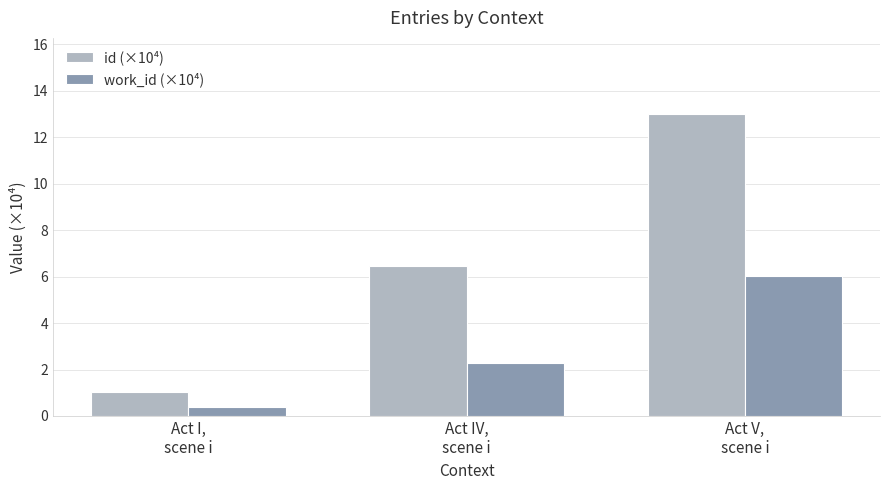

List the labels in order of id (×10⁴) value, largest first.

Act V,
scene i, Act IV,
scene i, Act I,
scene i